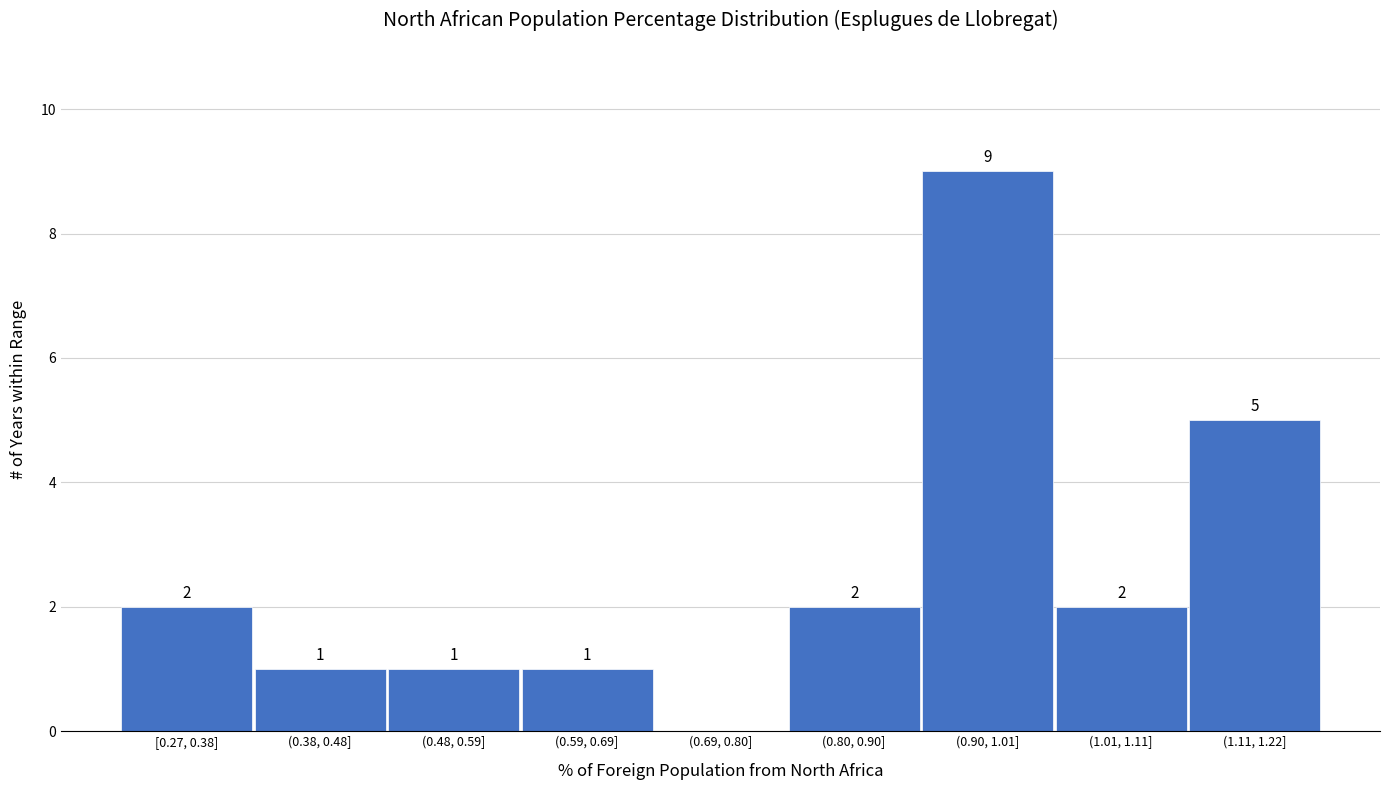

Reading left to right, transcribe all the data shown in this chart.

[0.27, 0.38]=2	(0.38, 0.48]=1	(0.48, 0.59]=1	(0.59, 0.69]=1	(0.69, 0.80]=0	(0.80, 0.90]=2	(0.90, 1.01]=9	(1.01, 1.11]=2	(1.11, 1.22]=5